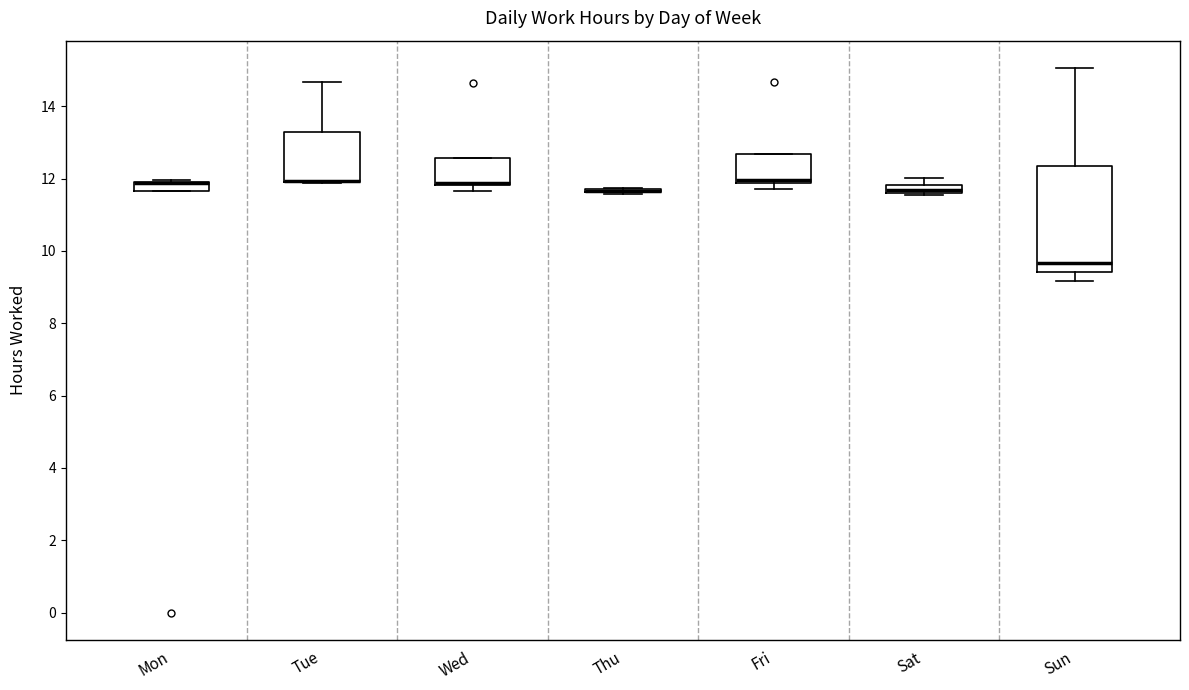

Where does the median line of the box for Sun sit on the y-axis? The values are not printed on the chart, so give them approximately, as read against the axis.

9.6